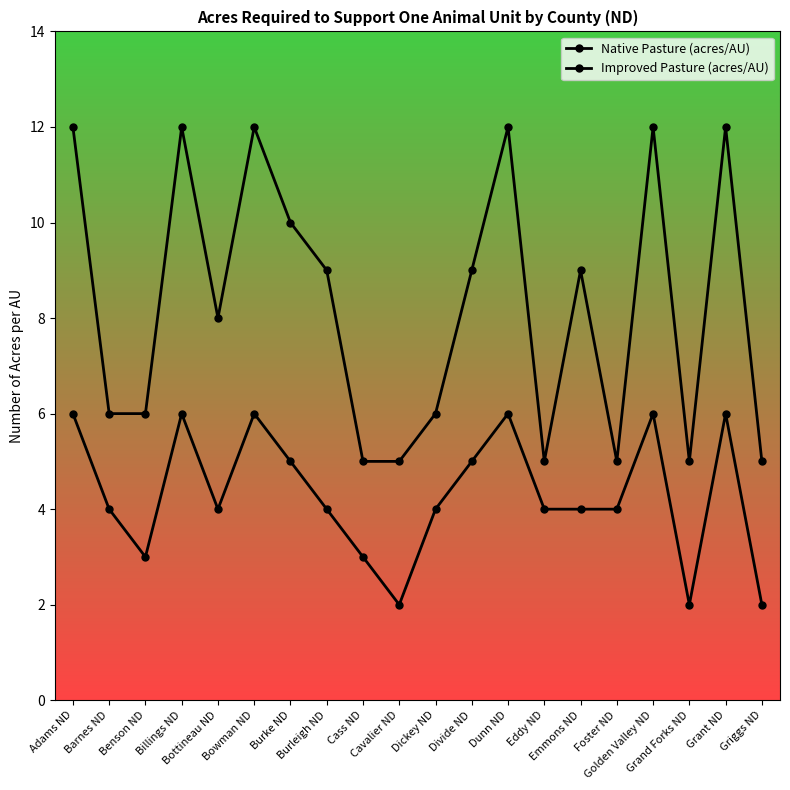

Is the value of Improved Pasture (acres/AU) at Foster ND greater than the value of Native Pasture (acres/AU) at Golden Valley ND?

No